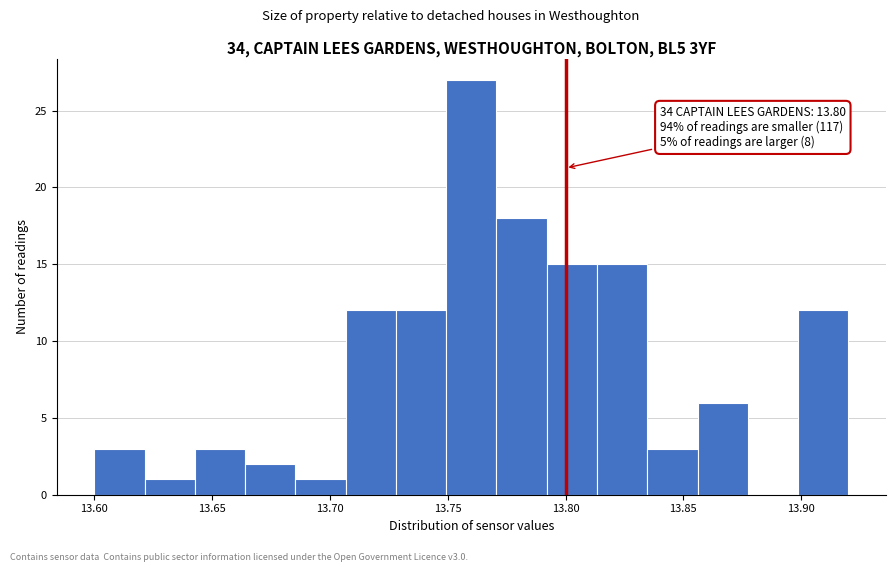

Which range on the x-axis has the tallest bar?

13.750 to 13.770